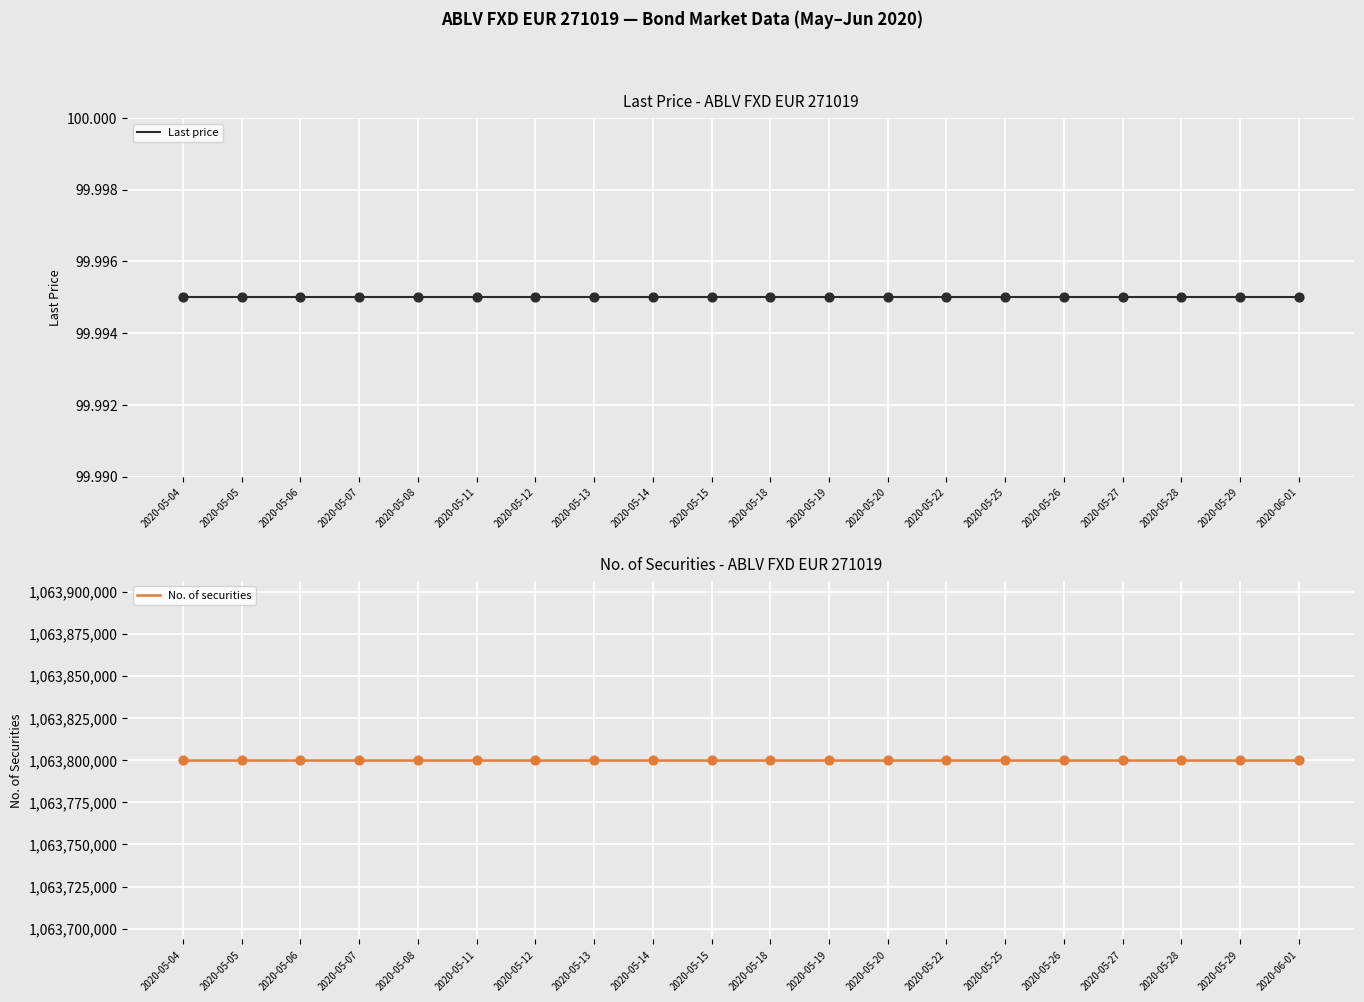

Is the value of No. of securities at 2020-05-26 greater than the value of Last price at 2020-05-19?

Yes